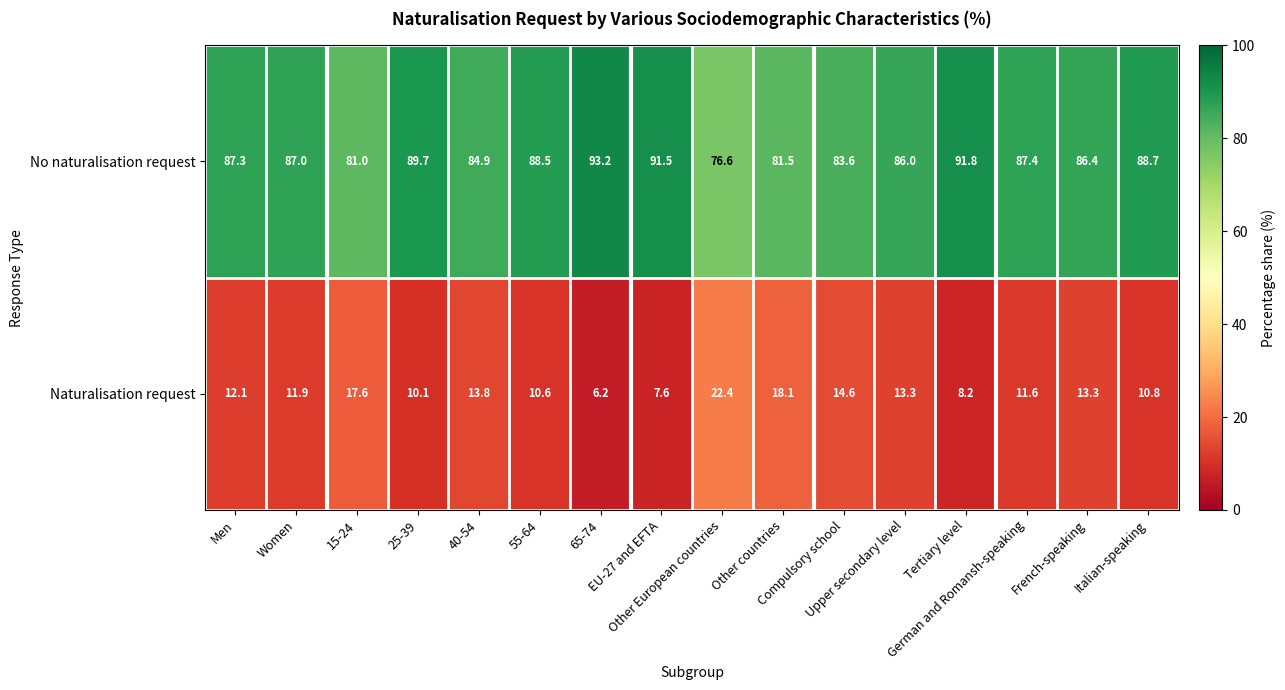

Which series has the largest total across all categories?

No naturalisation request